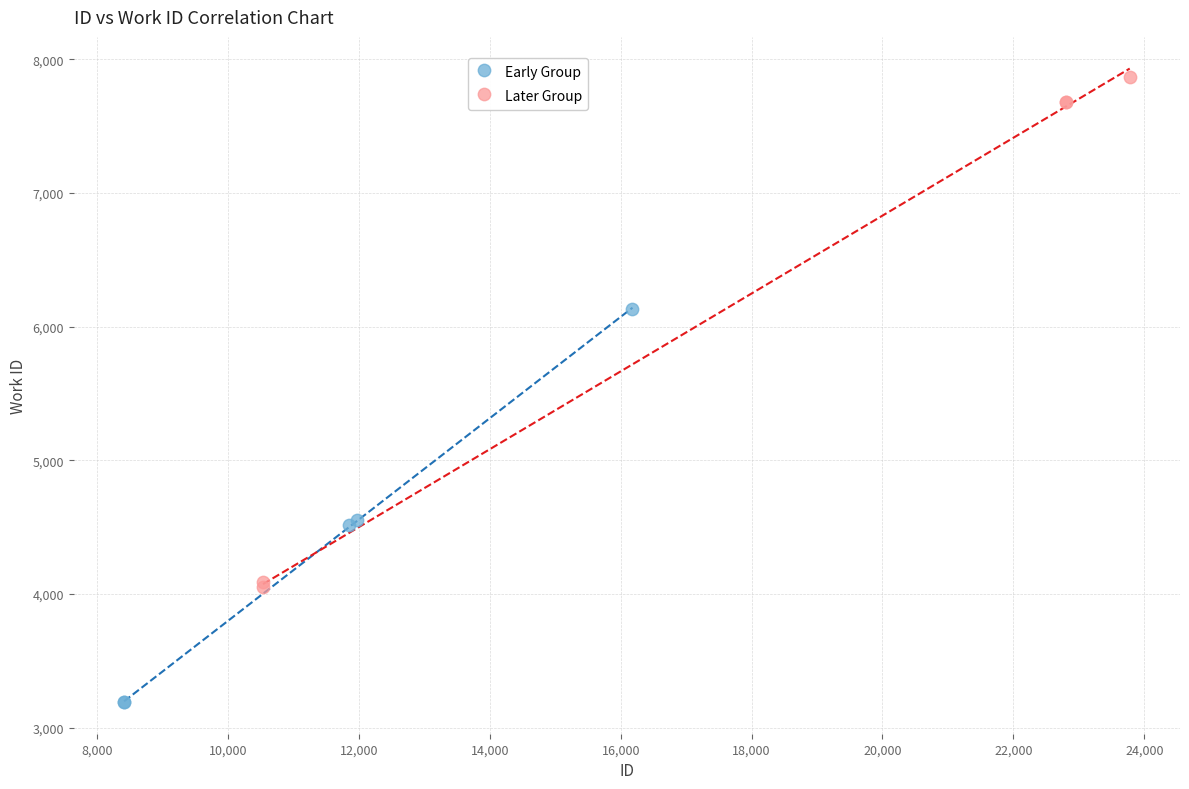

Which series contains the highest Y value?

Later Group